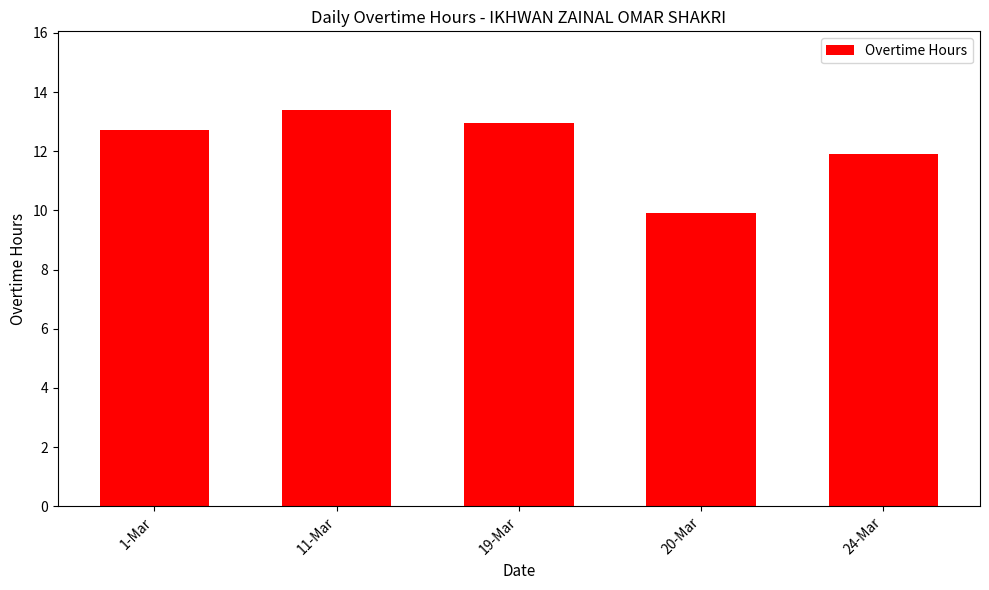

What position from the right is 11-Mar?

4